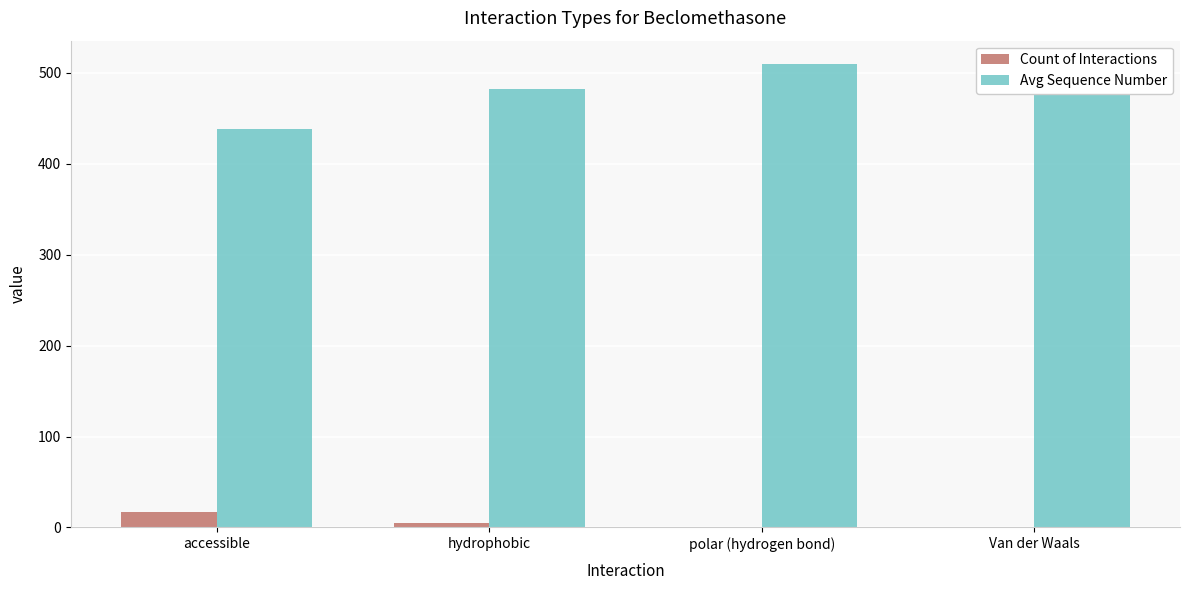

What is the spread (max minus min) of values at polar (hydrogen bond)?

509.0